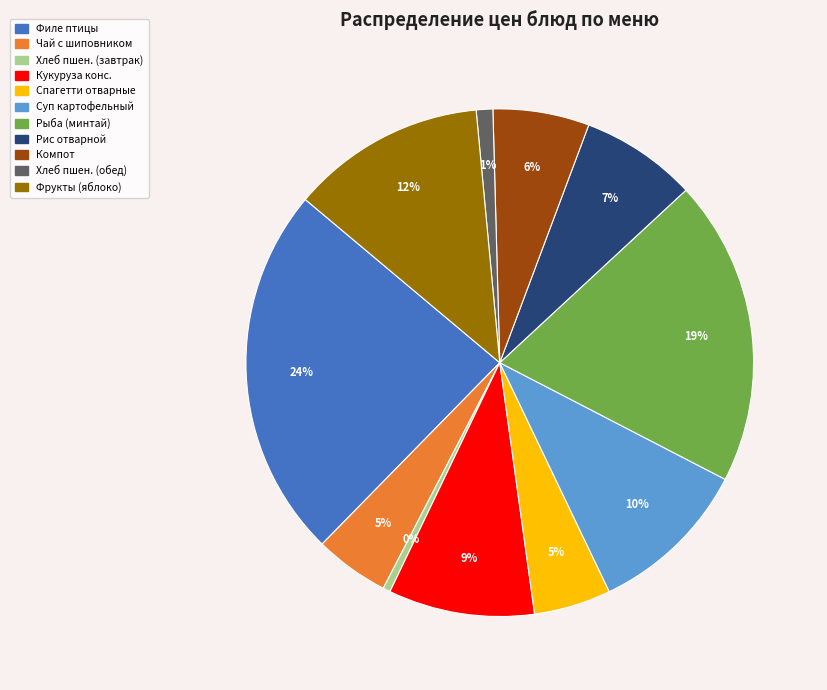

To the nearest percent, what is the average slice percentage?

9%